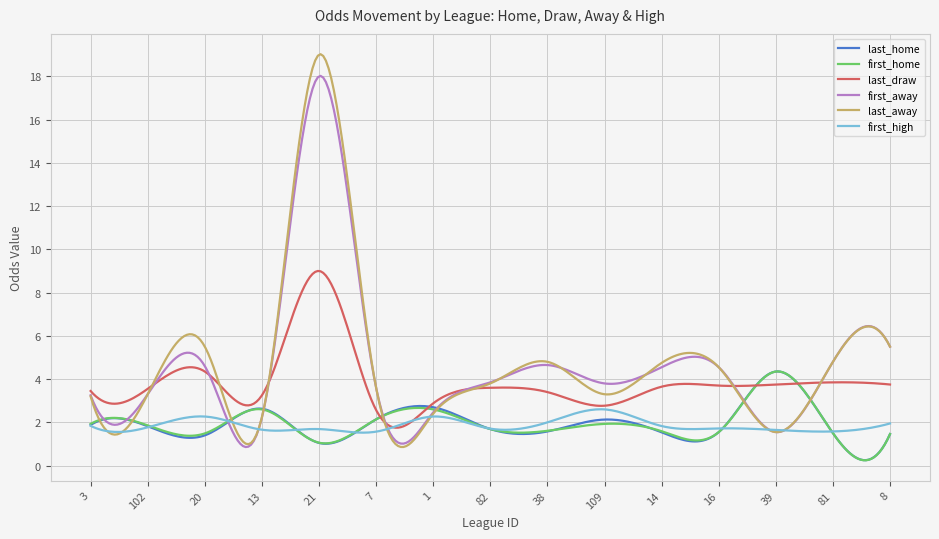

What is the difference between the second highest and minimum values in the last_draw series?

7.2